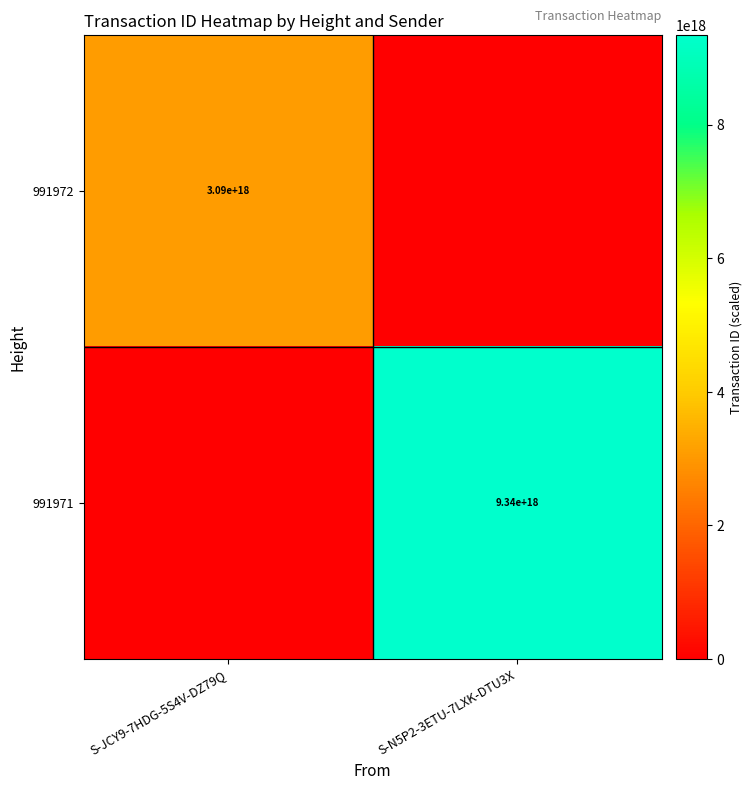

Is the value of 991971 at S-N5P2-3ETU-7LXK-DTU3X greater than the value of 991972 at S-JCY9-7HDG-5S4V-DZ79Q?

Yes